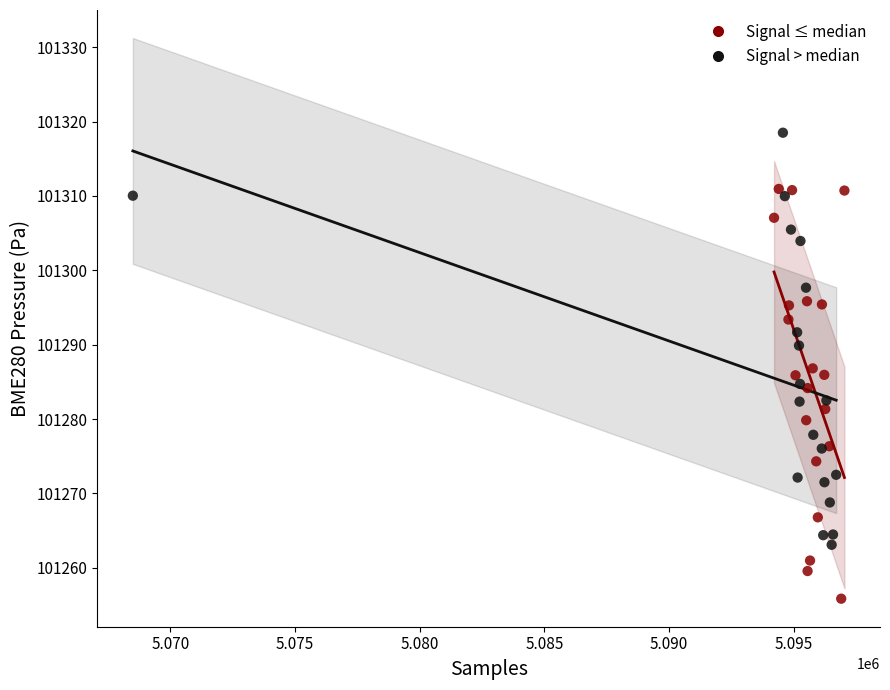

Which series contains the highest Y value?

Signal > median